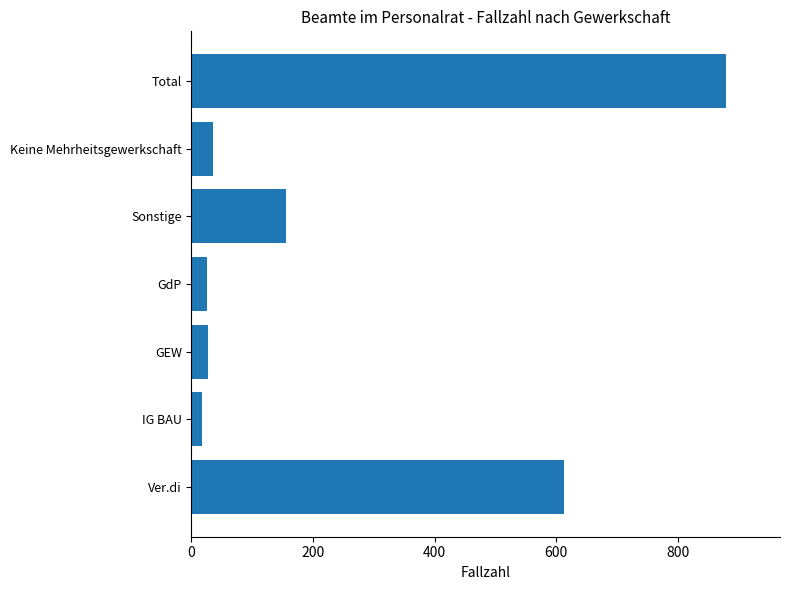

Is it true that the value at GdP is 25?

True